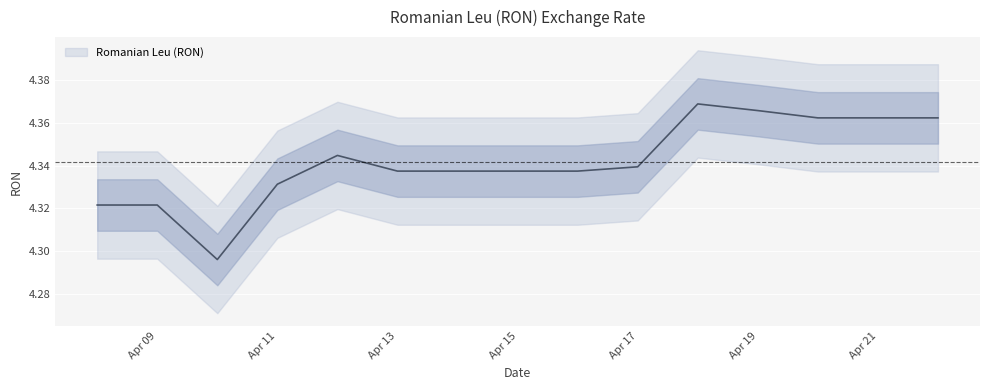

Rank the categories by value from lowest to highest.

2018-04-10, 2018-04-08, 2018-04-09, 2018-04-11, 2018-04-13, 2018-04-14, 2018-04-15, 2018-04-16, 2018-04-17, 2018-04-12, 2018-04-20, 2018-04-21, 2018-04-22, 2018-04-19, 2018-04-18